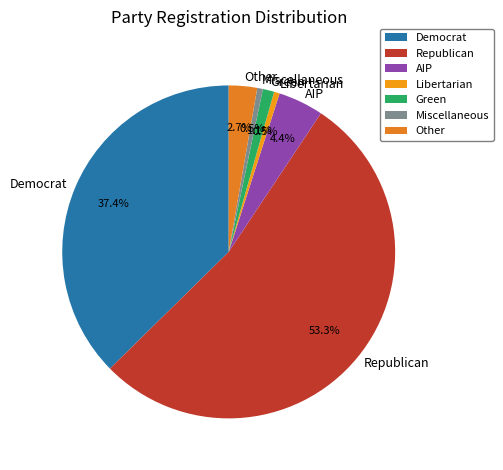

To the nearest percent, what is the difference between the largest and smallest slice percentages?

53%